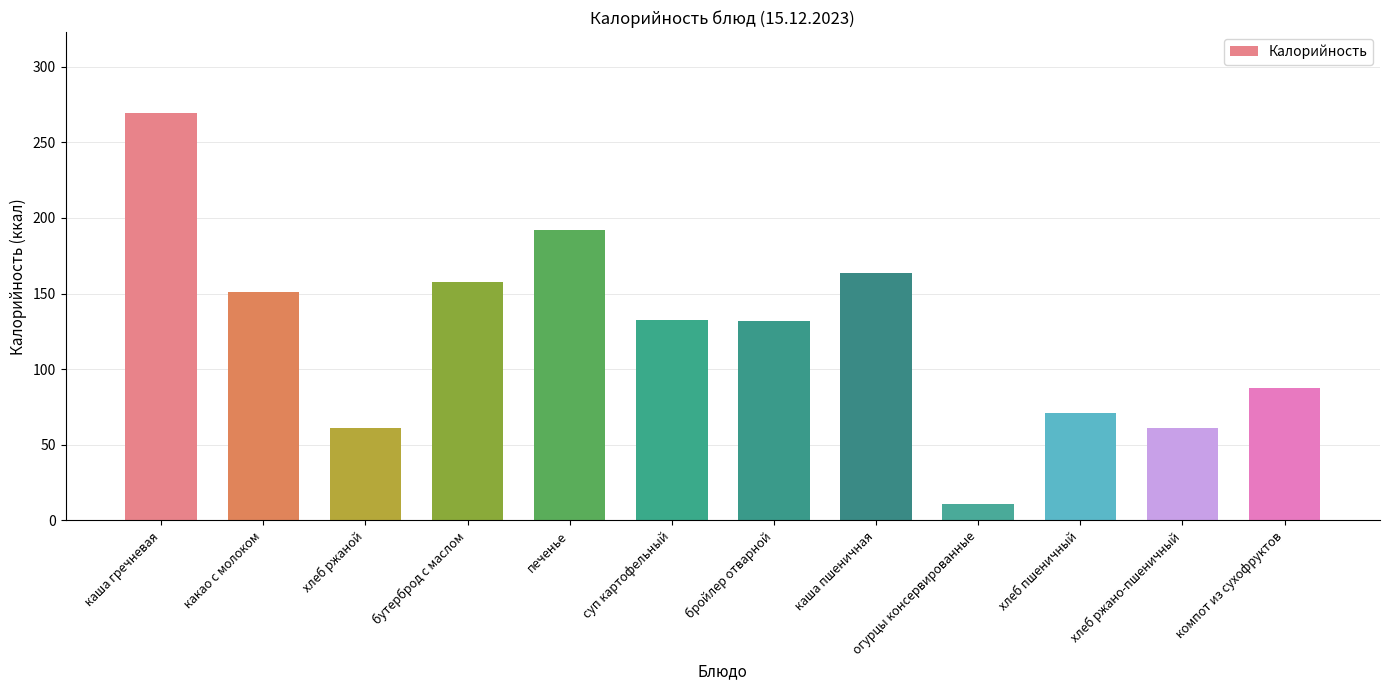

What is the change in value from каша гречневая to каша пшеничная?

-105.2